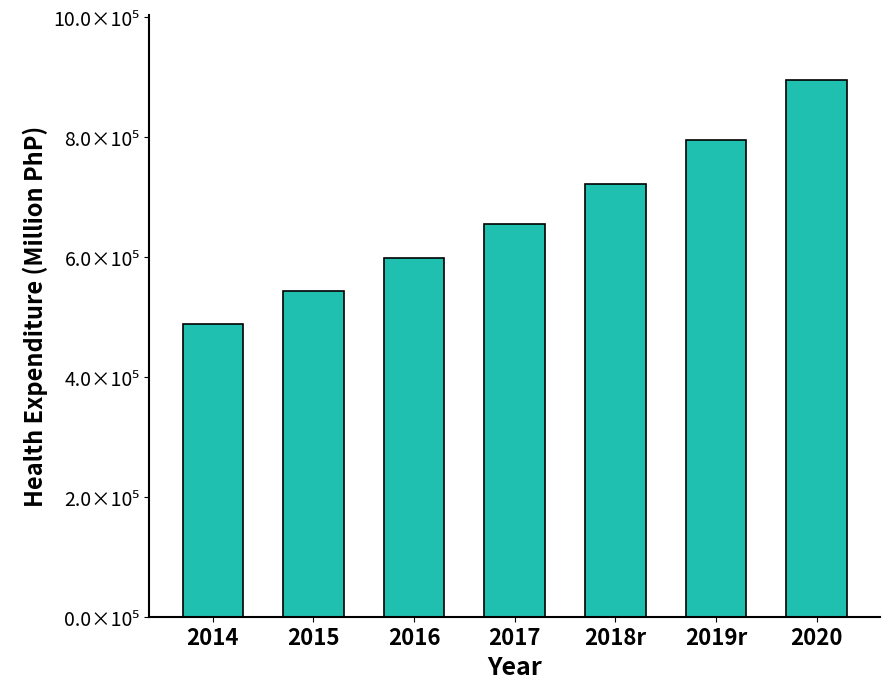

What is the ratio of the value at 2019r to the value at 2015?

1.5